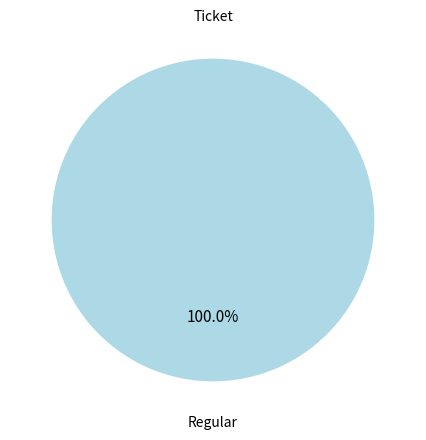

True or false: Ticket accounts for 0% of the total.

True